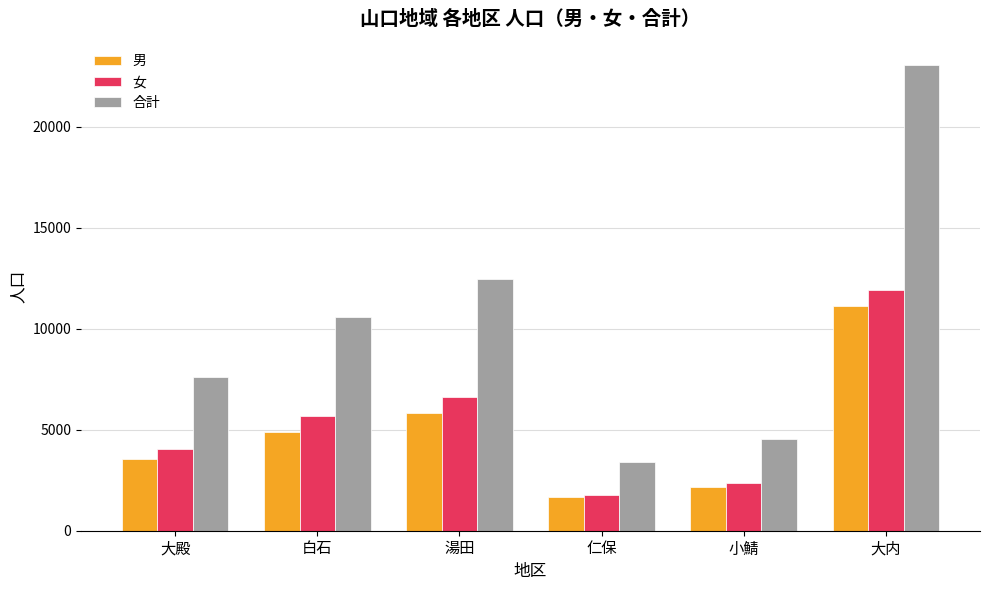

What value does the 女 series have at 大殿, to the nearest 50?

4050